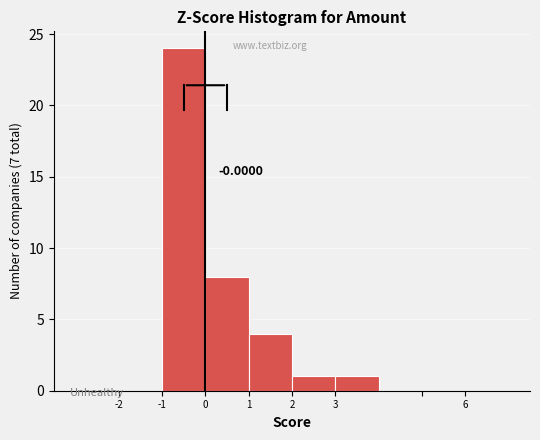

Over which range of the x-axis is the bar tallest?

-1 to 0